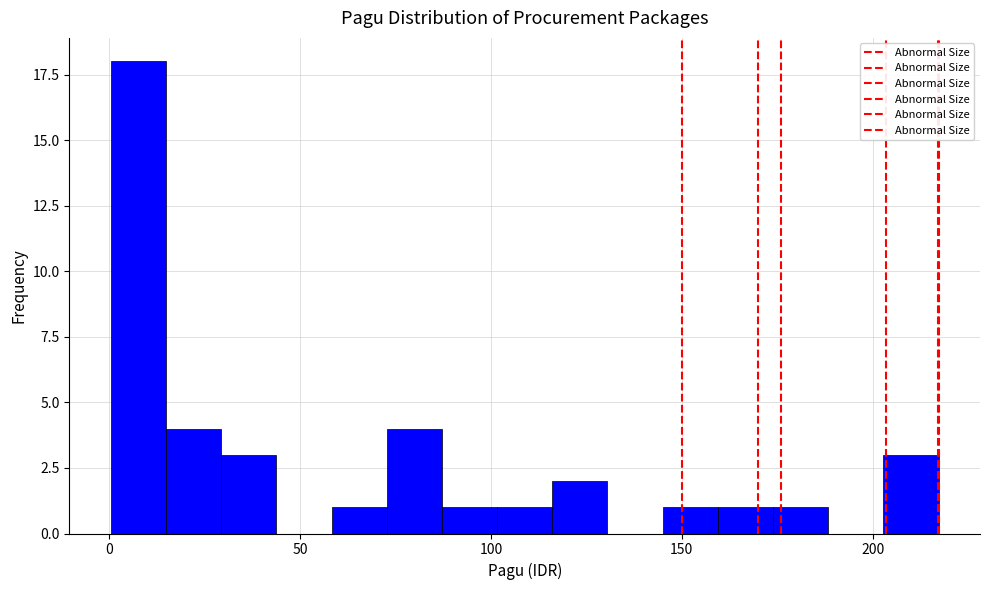

Around what value on the x-axis is the tallest bar? Give the approximate position of its centre, as read against the axis.

10